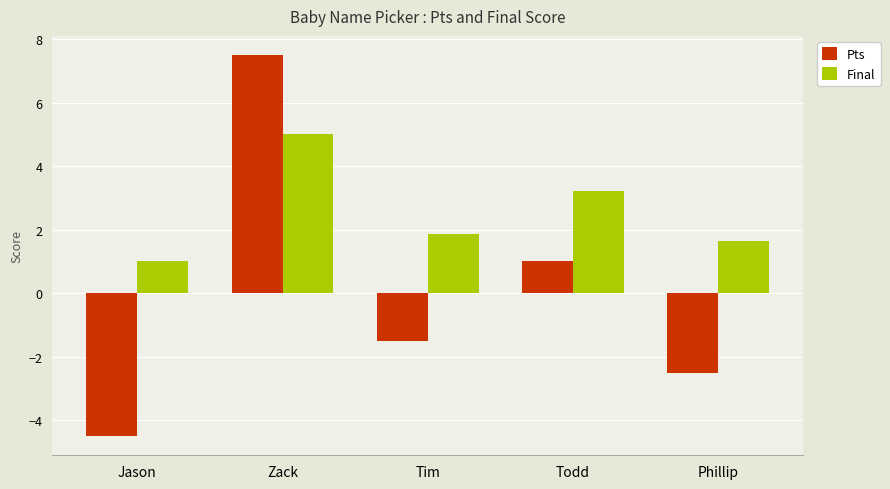

At how many categories does at least one series exceed -3?

5